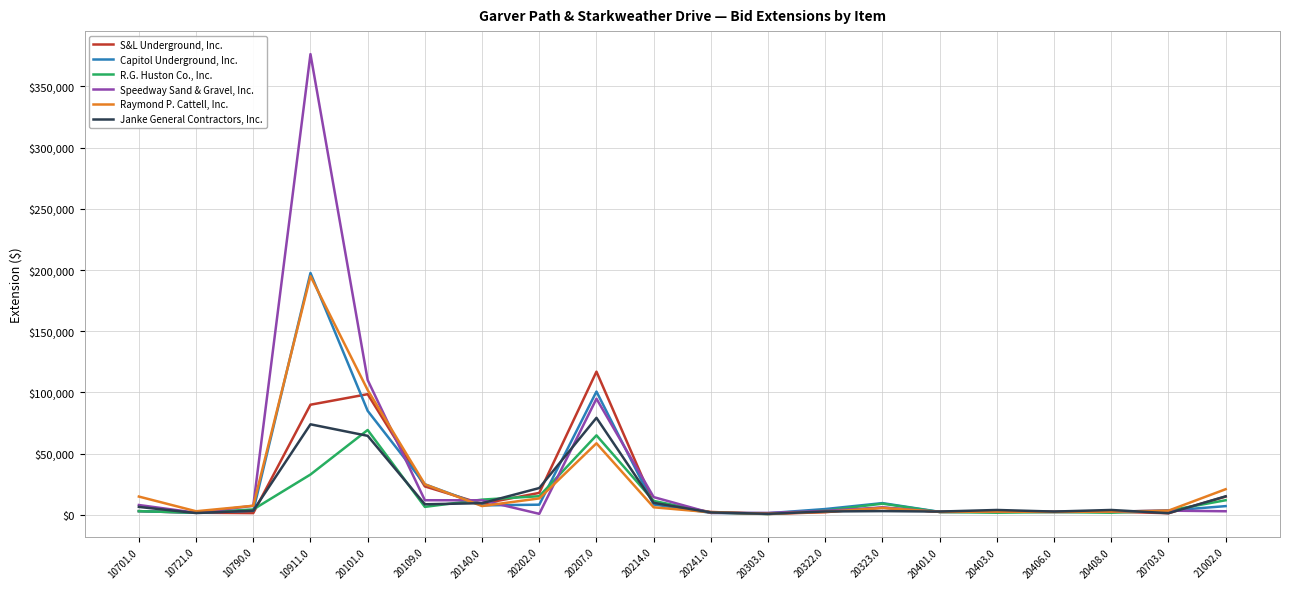

Rank the series by their maximum value, from lowest to highest.

R.G. Huston Co., Inc., Janke General Contractors, Inc., S&L Underground, Inc., Raymond P. Cattell, Inc., Capitol Underground, Inc., Speedway Sand & Gravel, Inc.